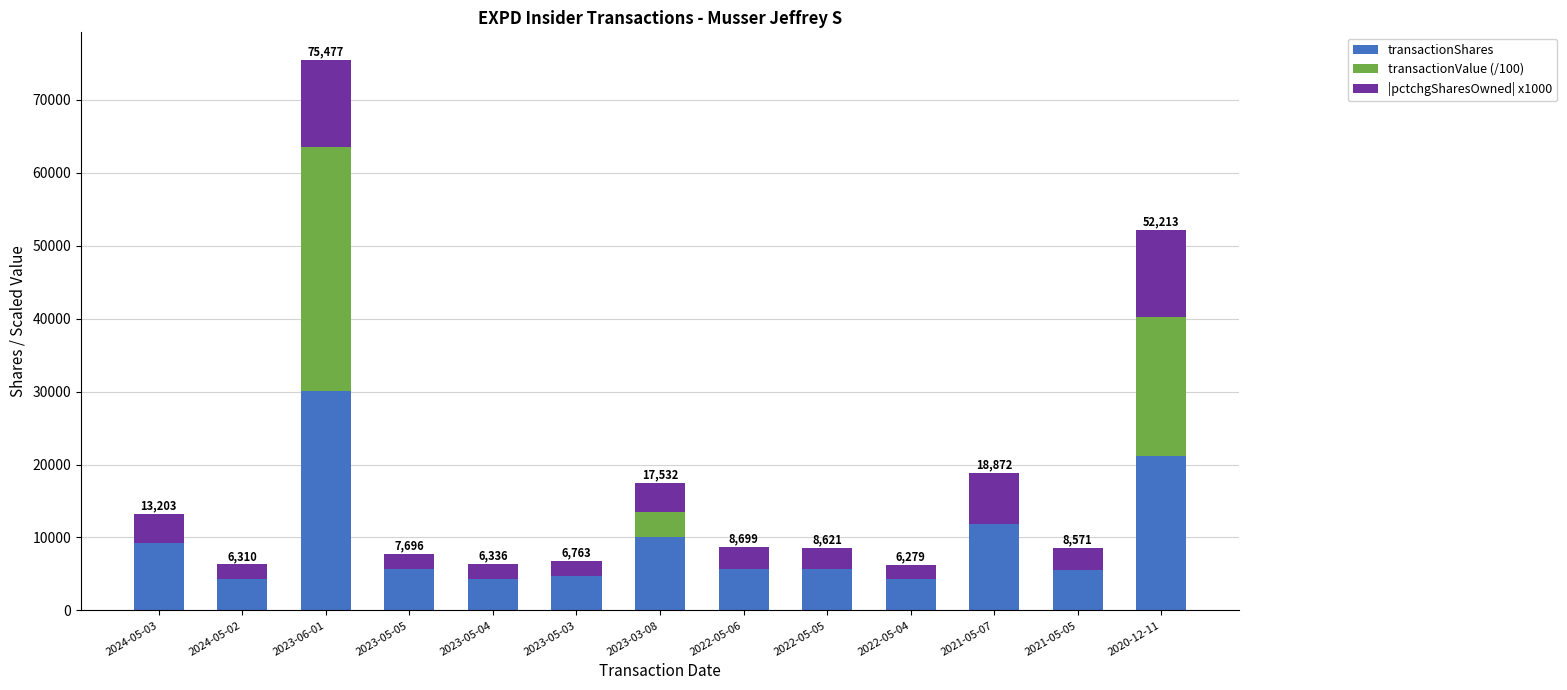

The value of transactionShares at 2021-05-07 is 2707.2. True or false?

False